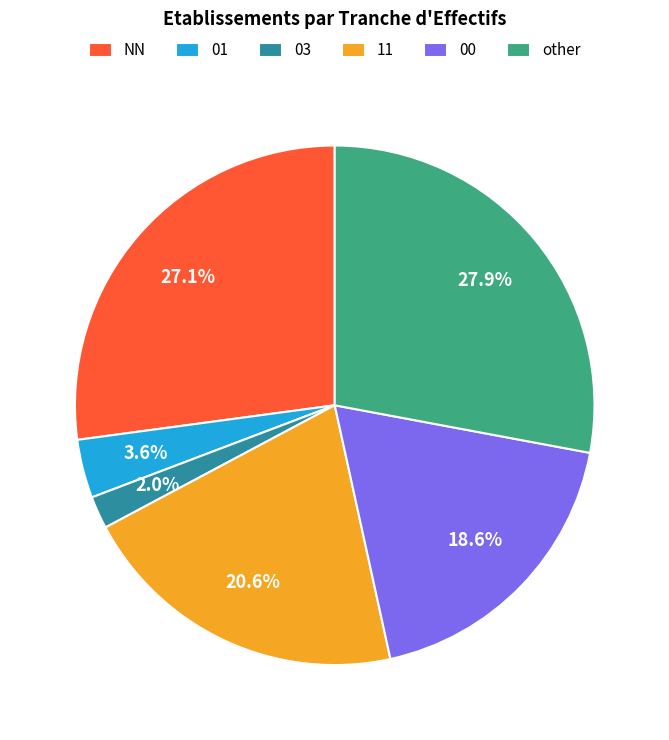

What percentage is the 01 slice, to the nearest percent?

4%